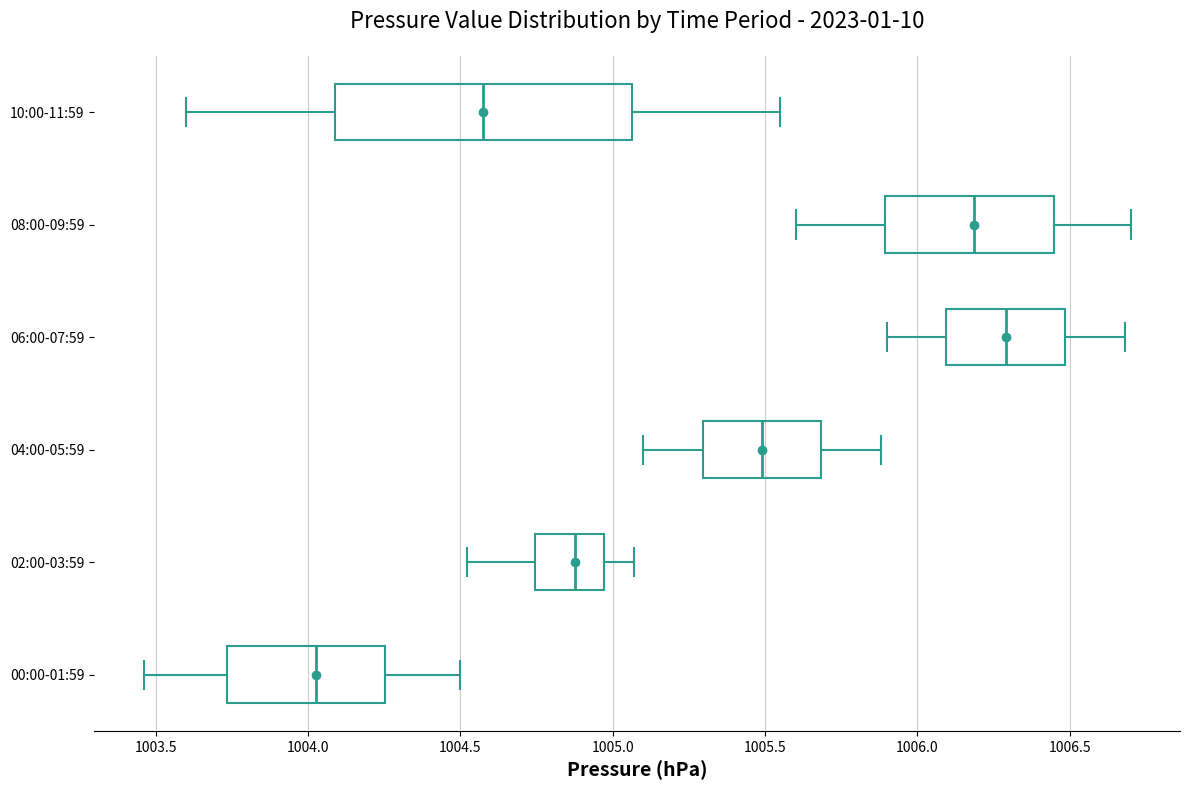

Where is the left edge of the box for 02:00-03:59 on the x-axis? The values are not printed on the chart, so give them approximately, as read against the axis.

1004.75